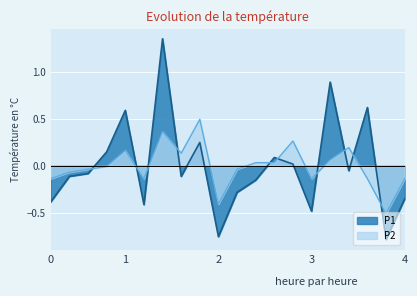

How many times do P1 and P2 cross each other?

10